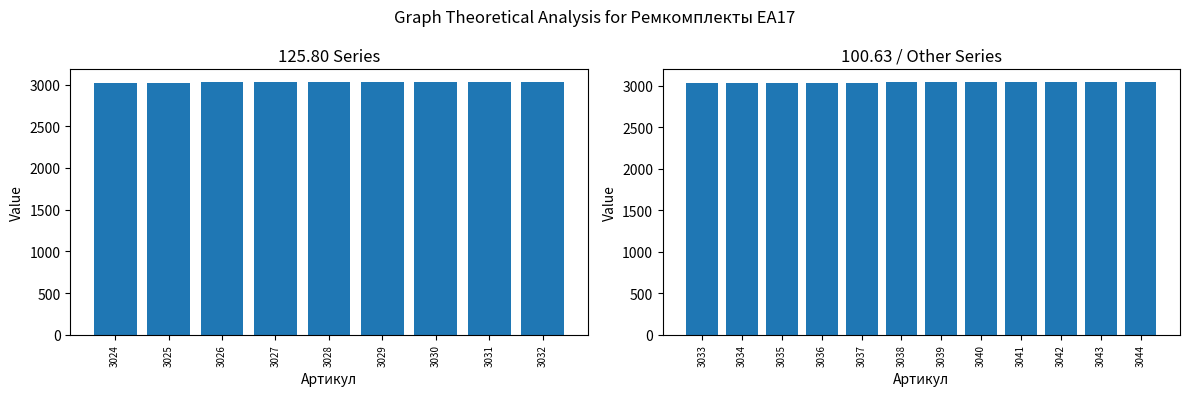

Count the number of values greater than 3034.

10